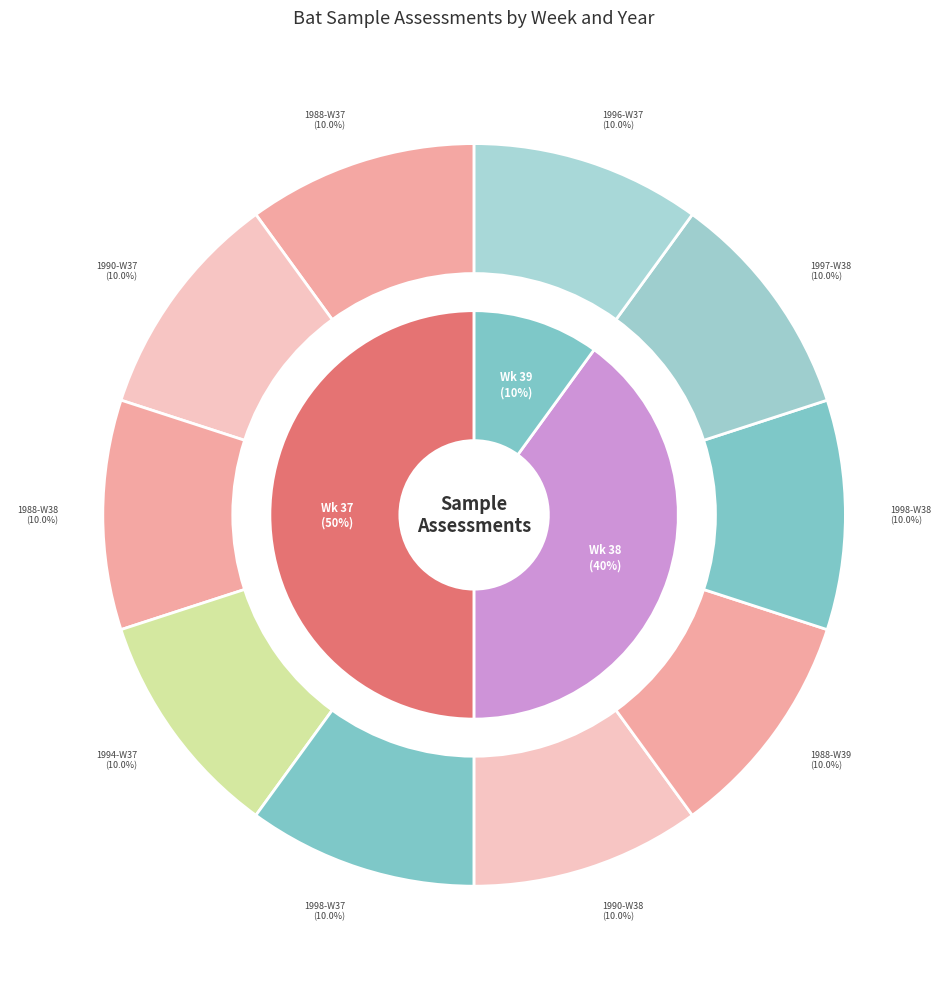

The 1998-W37 slice represents 1% of the pie. True or false?

False